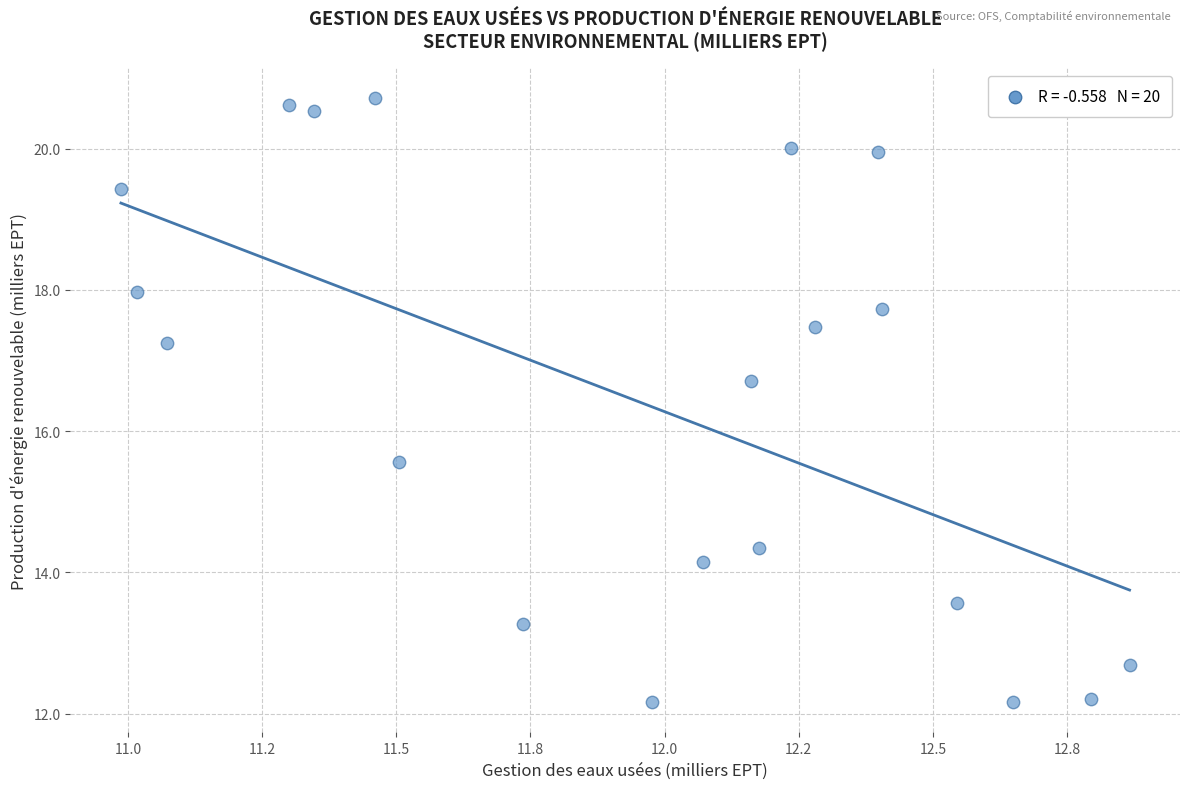

What Y value in the scatter plot is closest to 16?

15.6